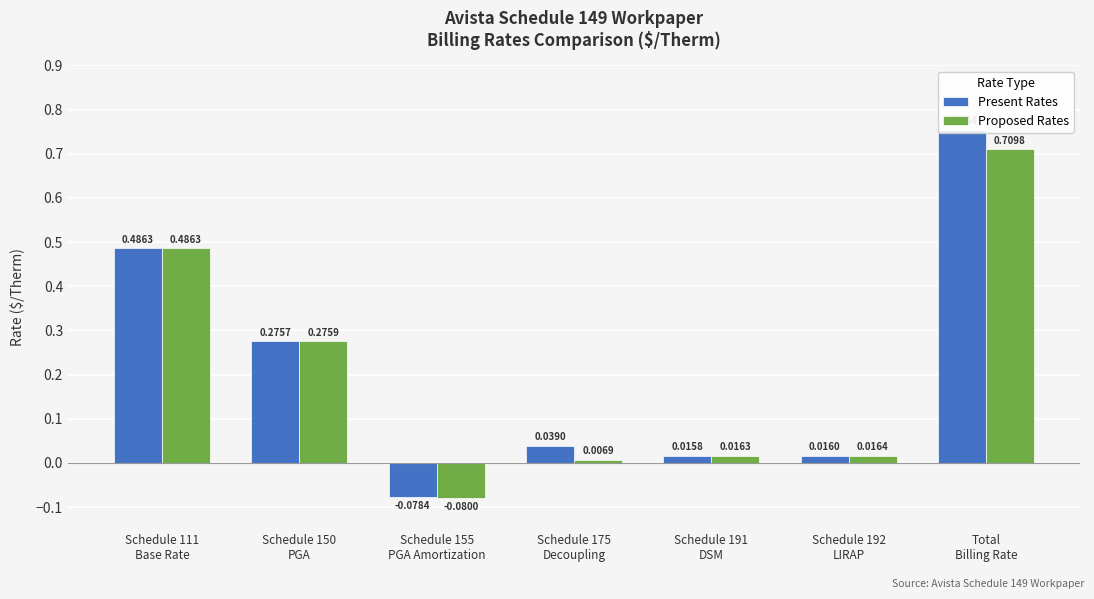

Which has a higher value, Schedule 111
Base Rate or Schedule 150
PGA?

Schedule 111
Base Rate